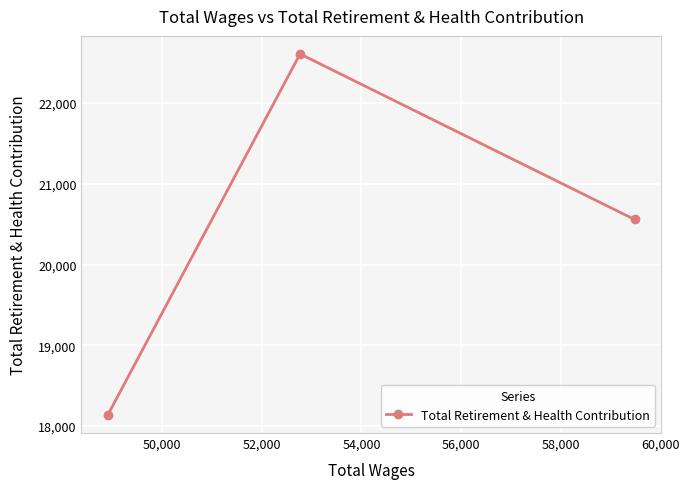

What is the value of the 2nd point from the left?

22609